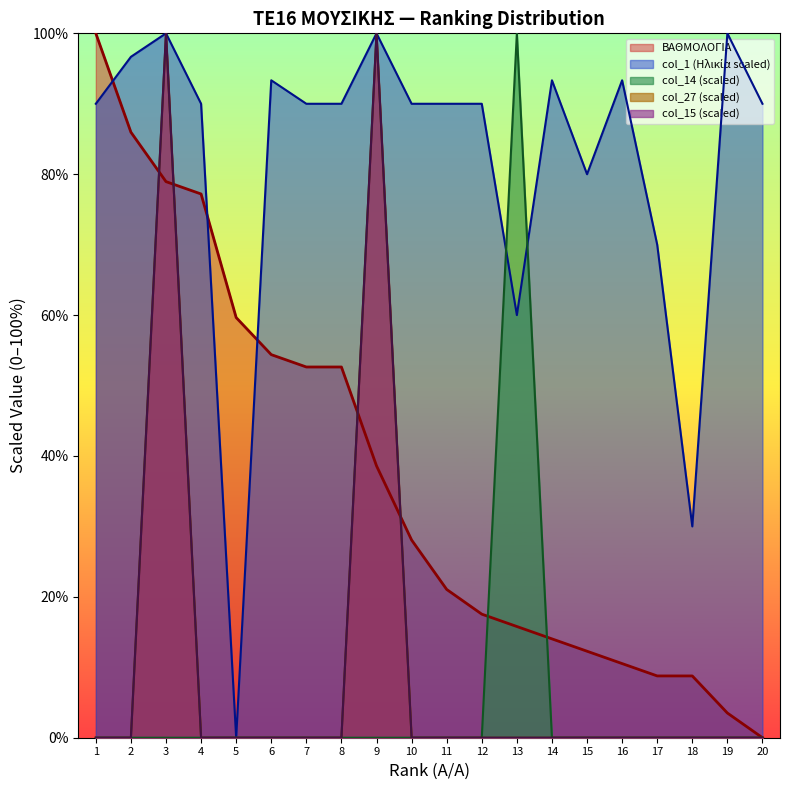

What are all the series names shown in the legend?

ΒΑΘΜΟΛΟΓΙΑ, col_1, col_14, col_27, col_15